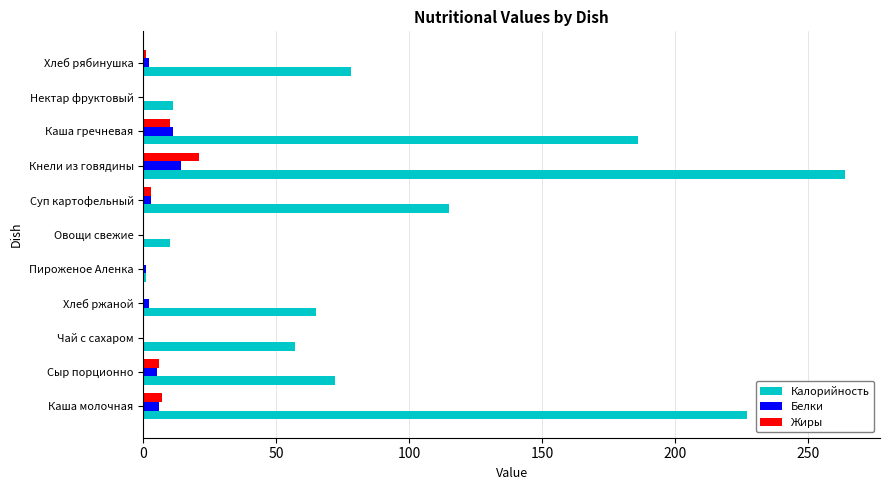

Which series has the widest spread of values?

Калорийность